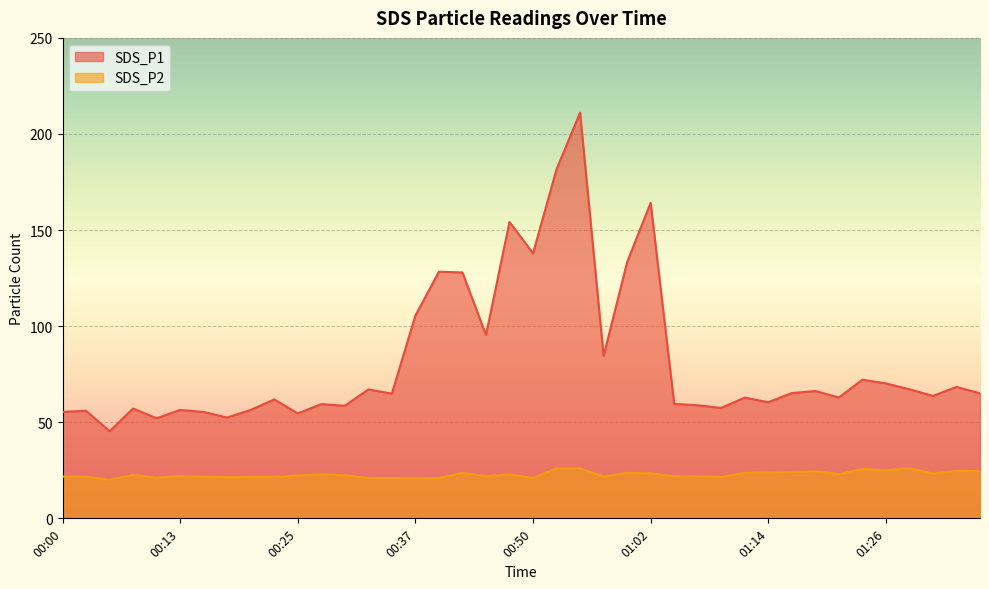

What is the label of the 6th point from the left?

00:13